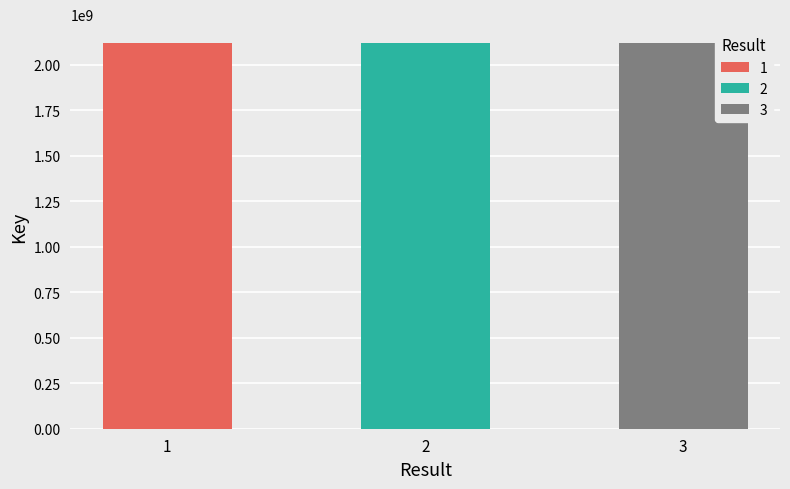

List the labels in order of value, largest first.

1, 3, 2